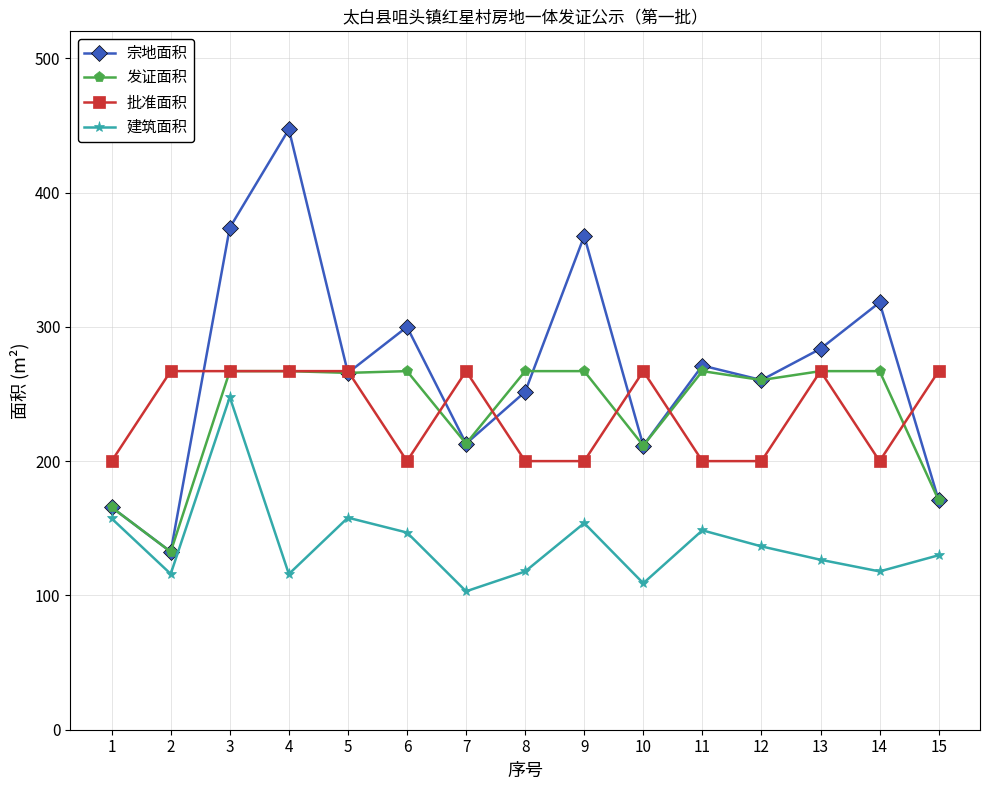

What is the spread (max minus min) of values at 15?

137.1